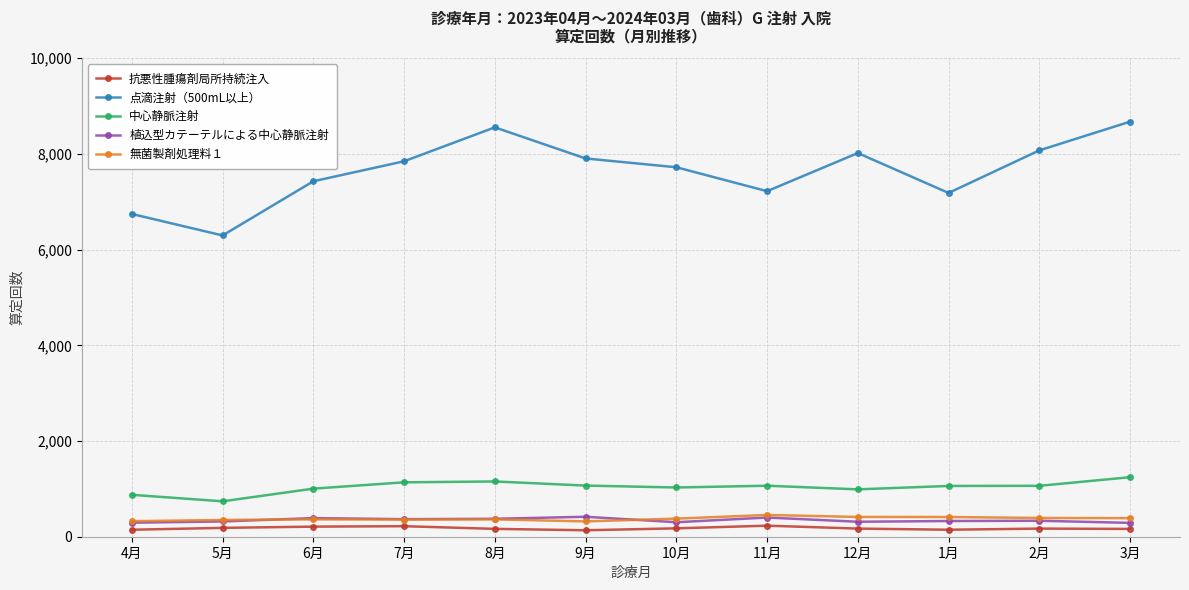

What is the average value of the 点滴注射（500mL以上） series?

7640